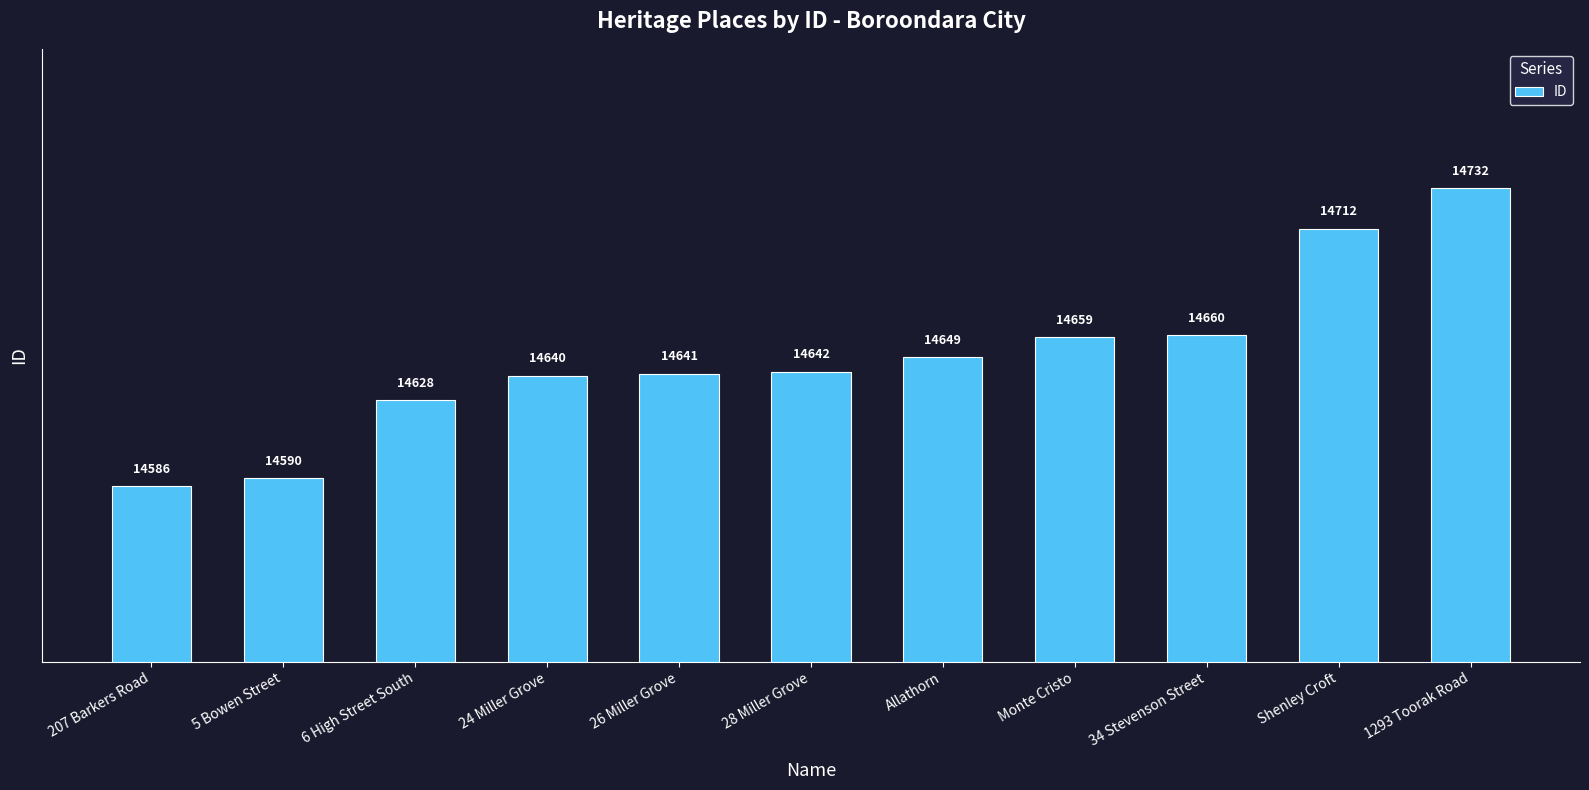

Where is the data nearest to the value 14659?

Monte Cristo